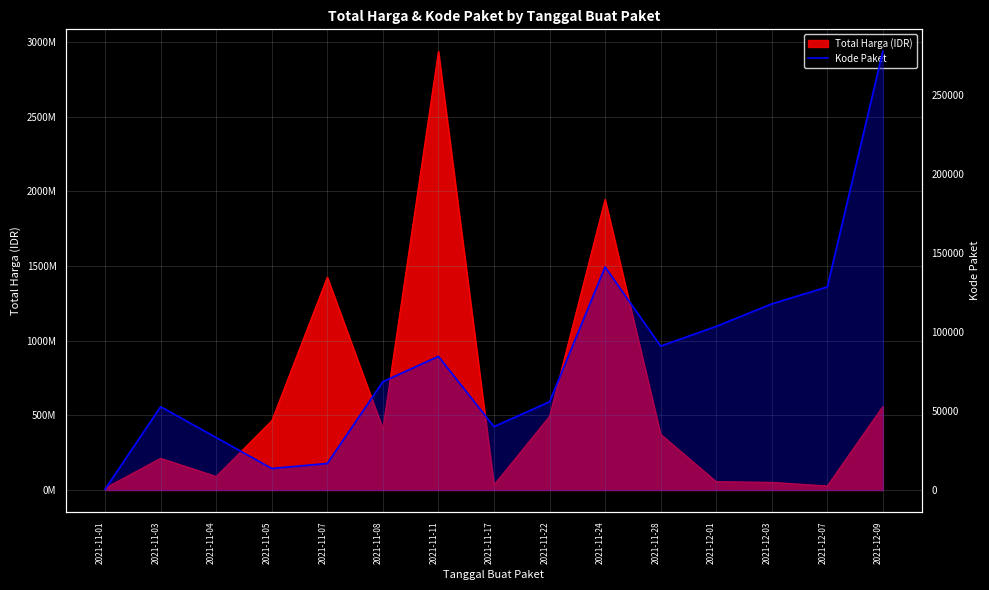

How many lines are shown in the chart?

1